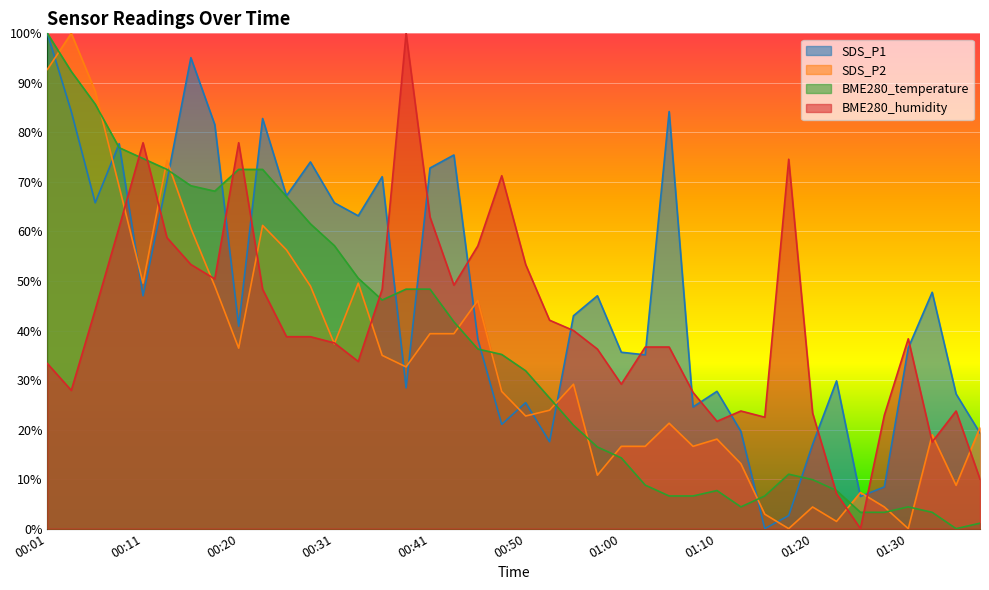

At which label is BME280_humidity closest to 50?

00:18